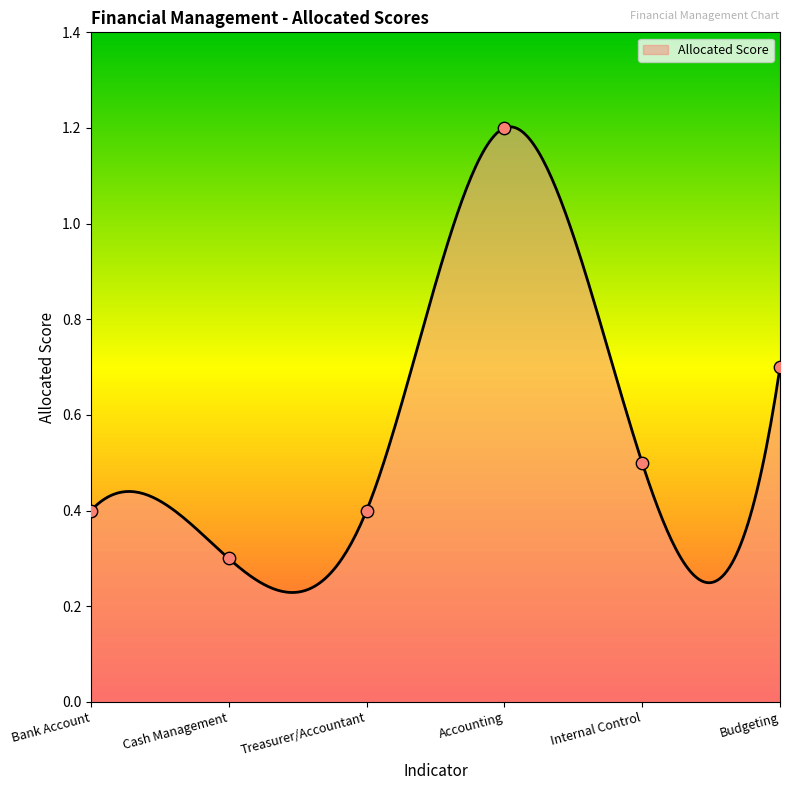

What is the change in value from Bank Account to Cash Management?

-0.1